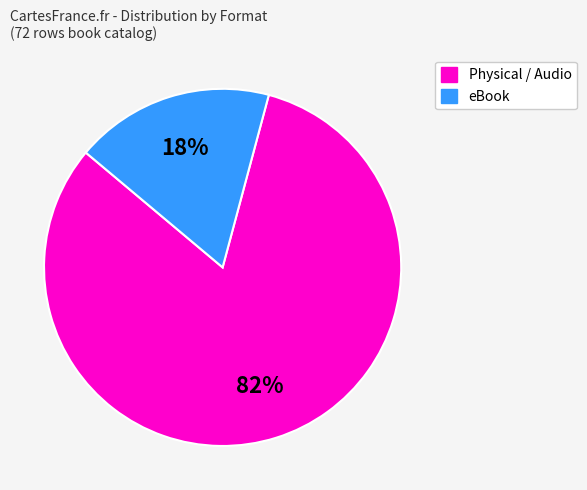

To the nearest percent, what is the average slice percentage?

50%